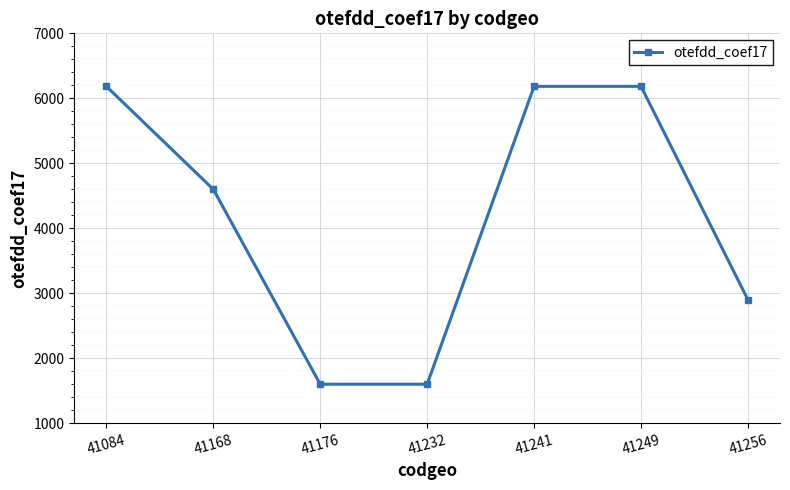

What is the value of the 2nd point from the left?

4600